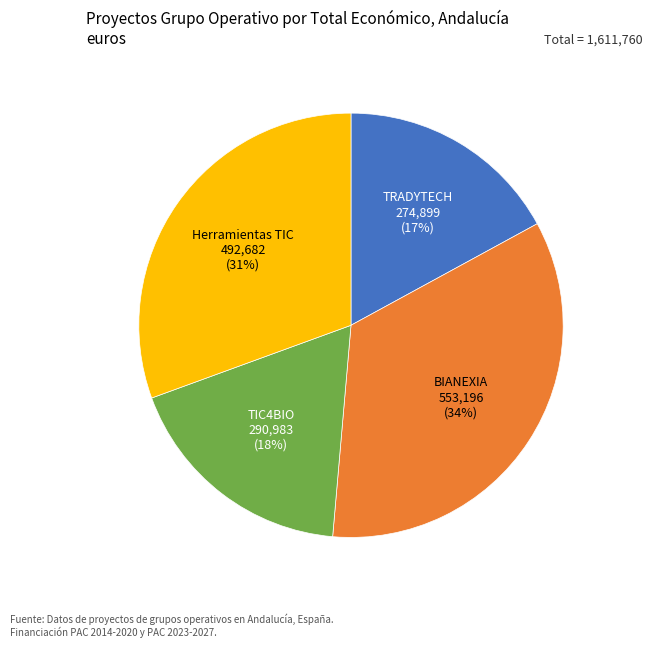

Is there a majority slice in this chart?

No